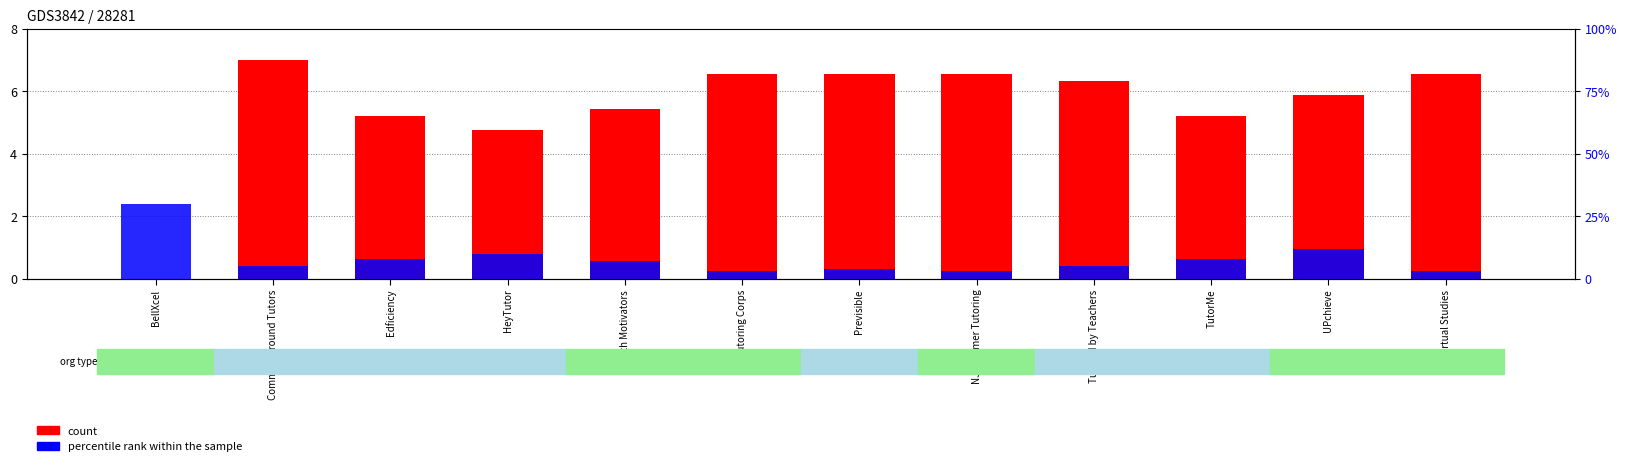

Between Previsible and NJ Summer Tutoring, which series saw the biggest shift?

percentile rank within the sample